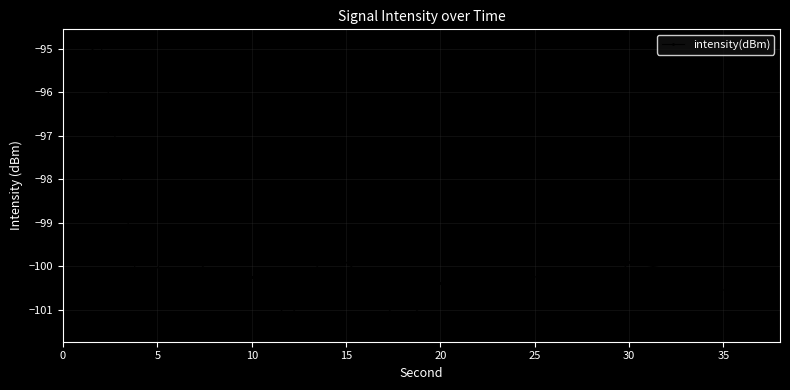

True or false: there are more than 1 points higher than both neighbors.

True